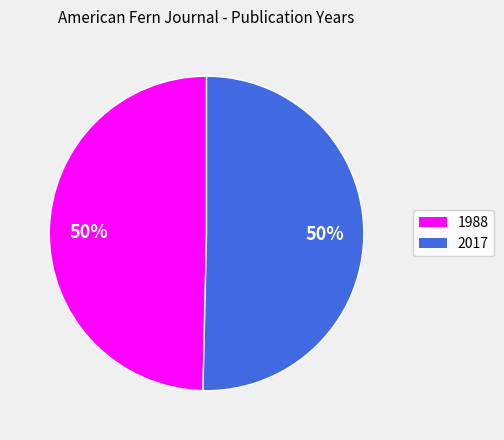

Which slice is the smallest?

1988